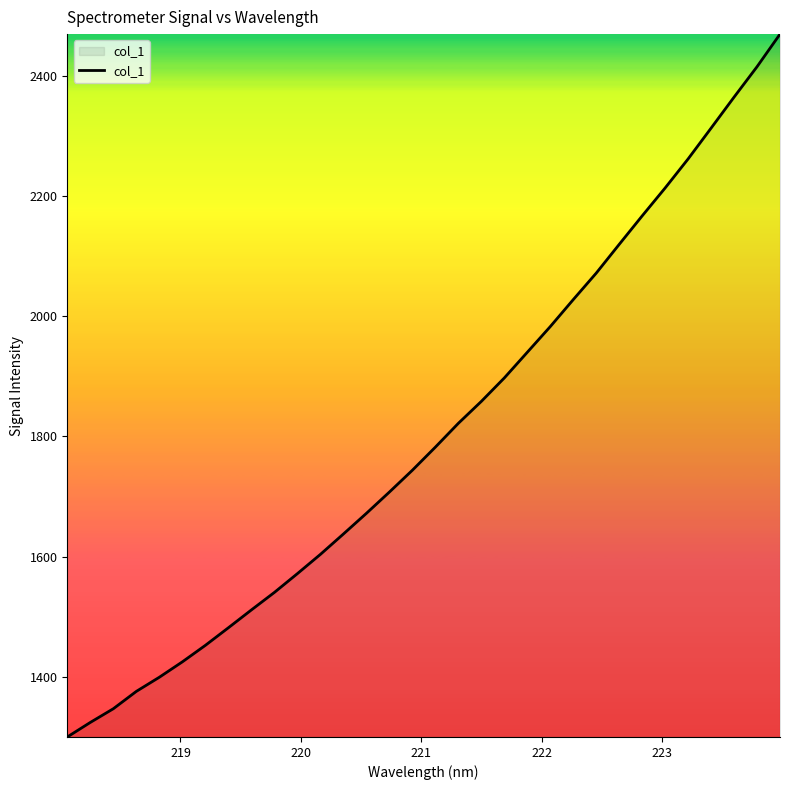

What is the difference between the maximum and minimum values?

1170.8